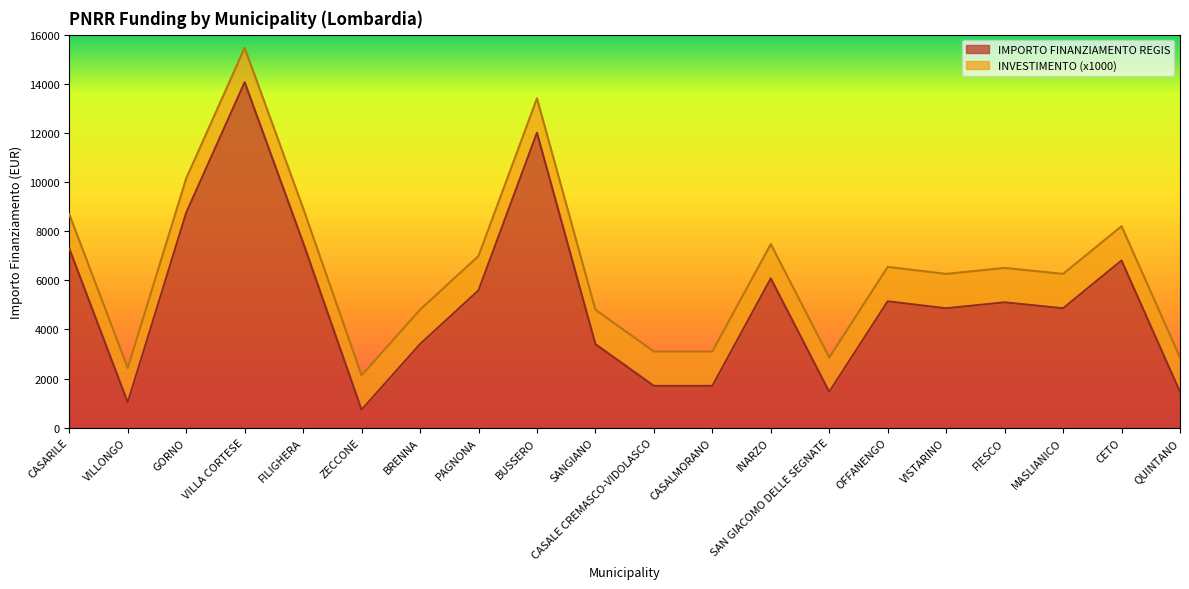

What is the greatest value displayed?

14063